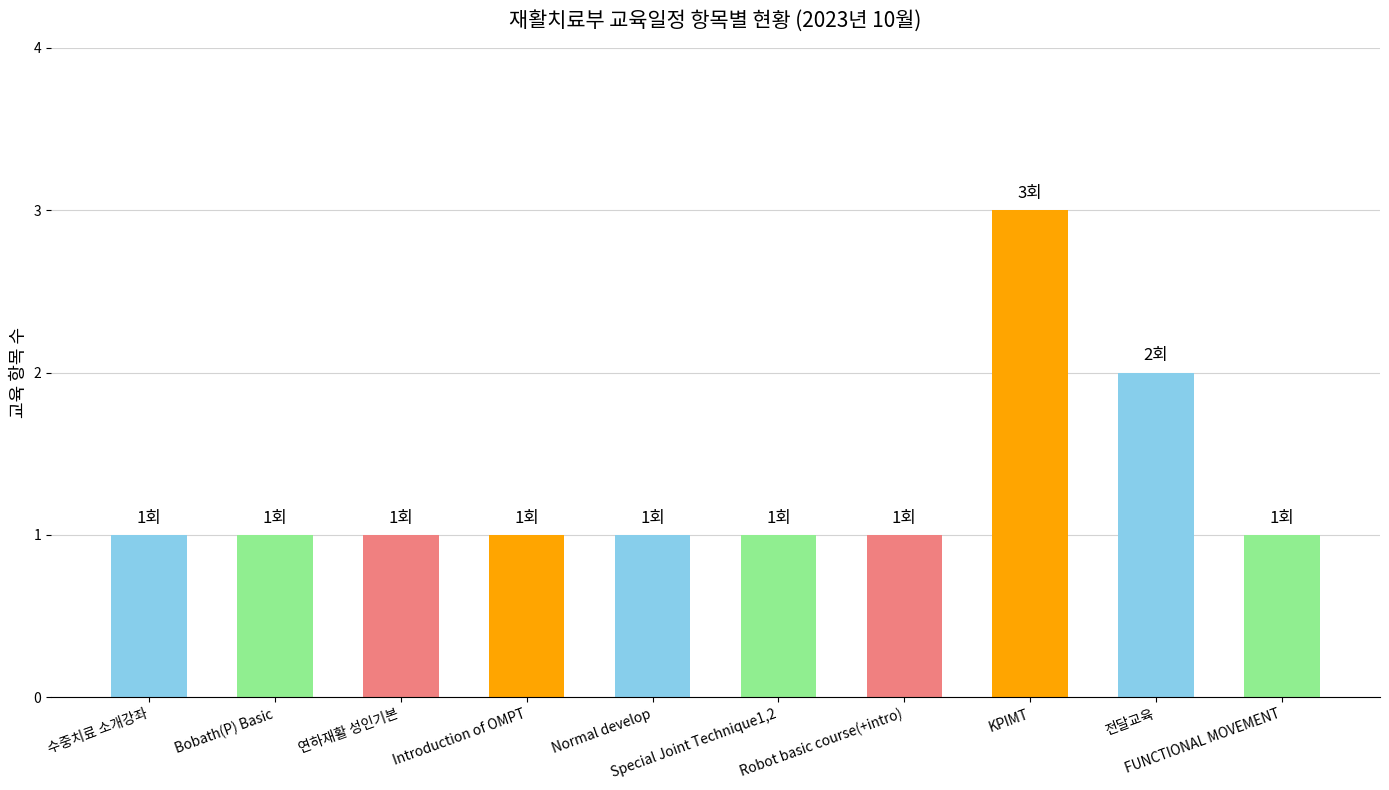

What is the sum of all values?

13